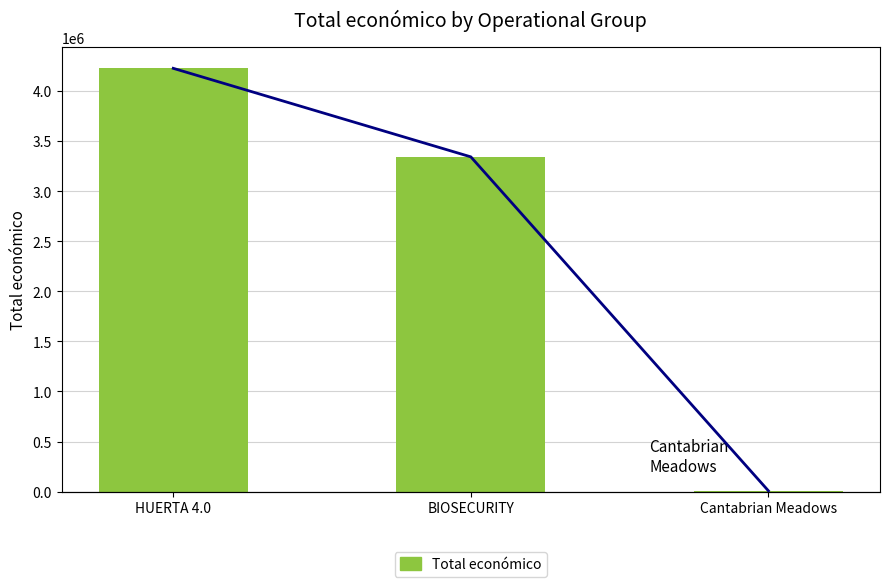

Between HUERTA 4.0 and BIOSECURITY, which is larger?

HUERTA 4.0